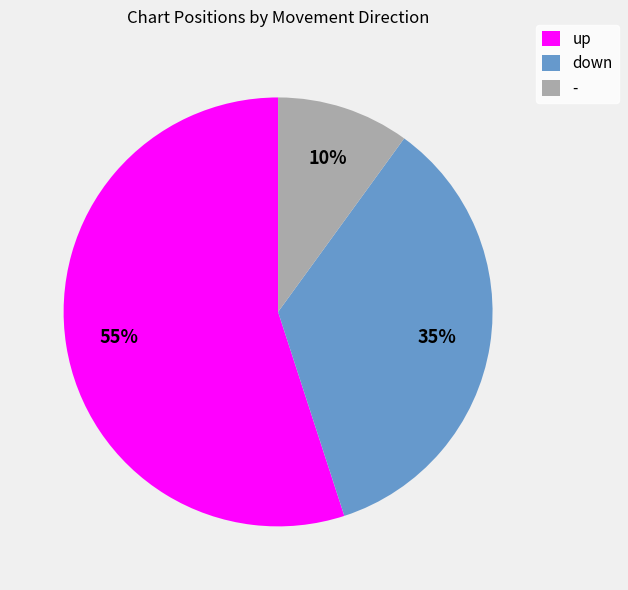

To the nearest percent, what is the difference between the largest and smallest slice percentages?

45%